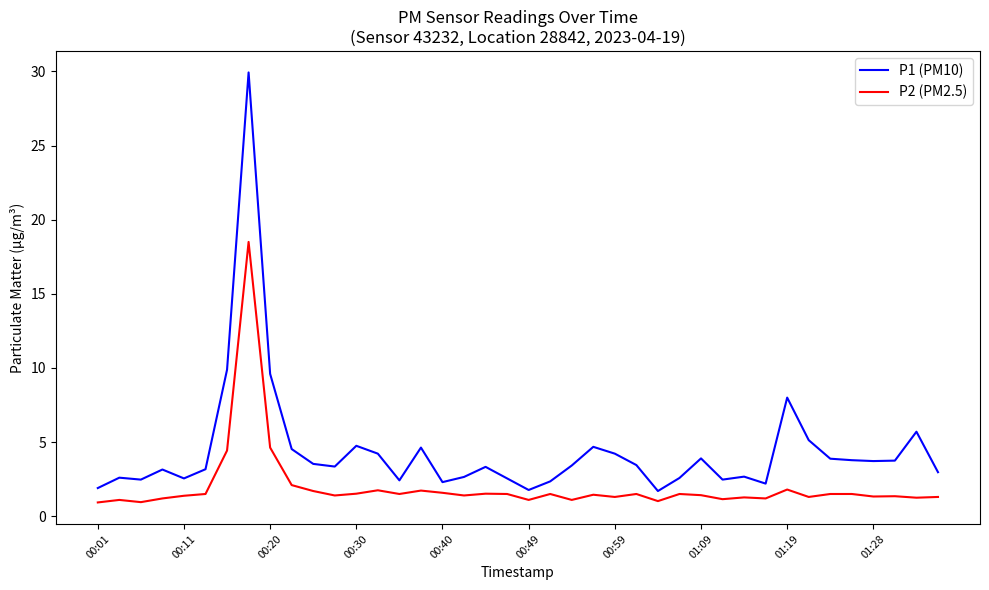

What is the difference between the second highest and minimum values in the P2 (PM2.5) series?

3.7